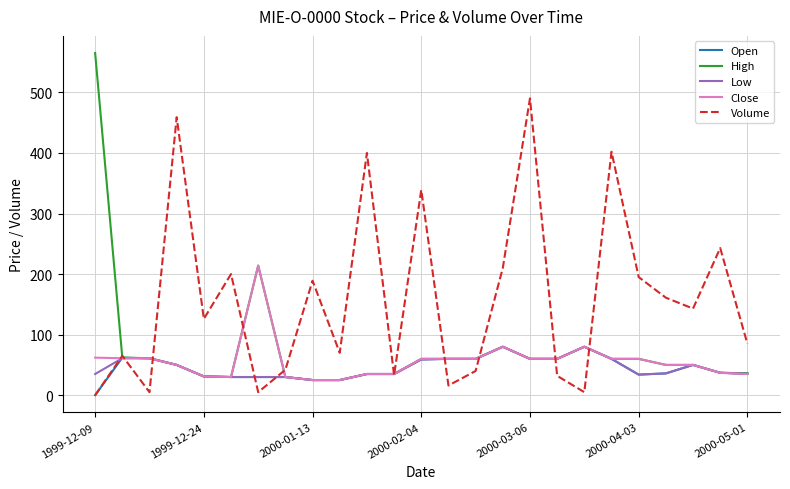

What is the sum of all Open values?

1126